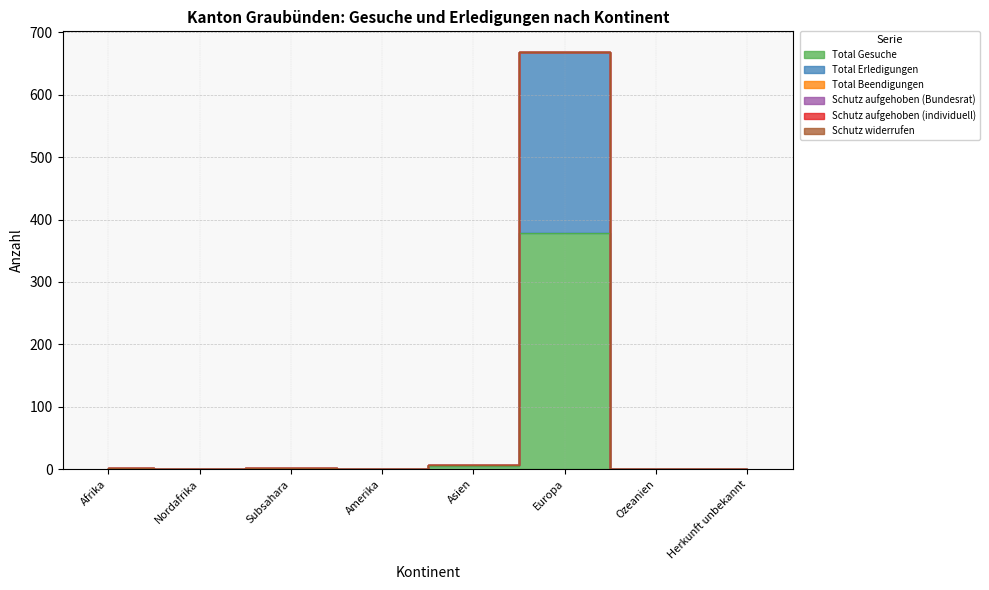

What is the greatest value displayed?

379